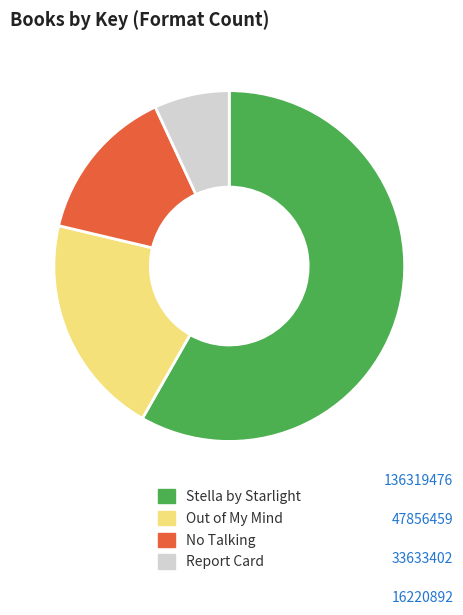

Which category has the biggest portion of the pie?

Stella by Starlight